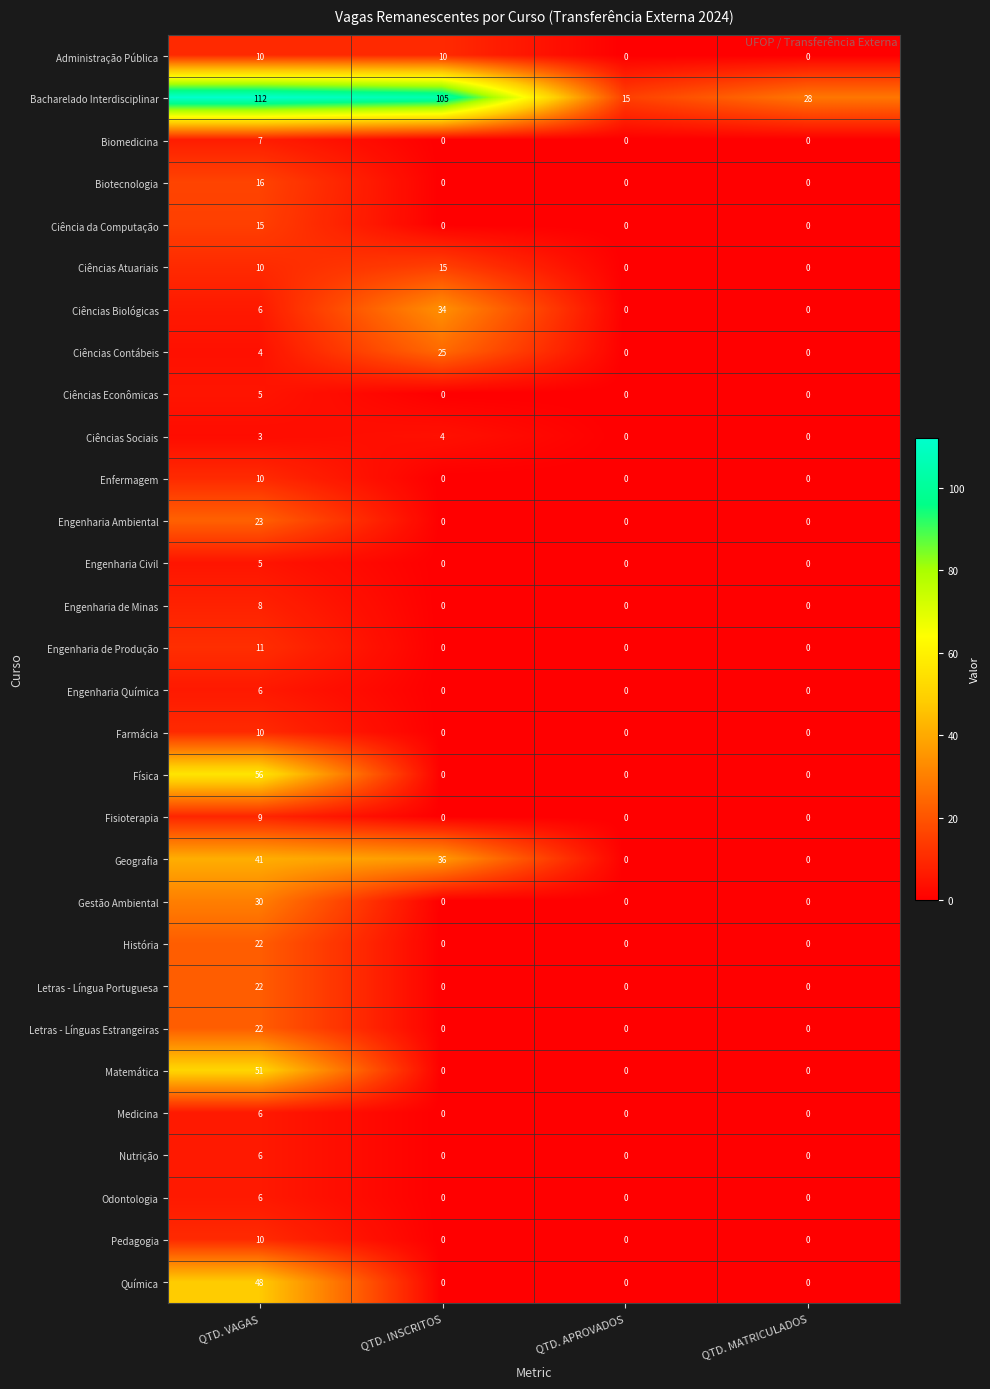

What is the highest value of the Medicina series?

6